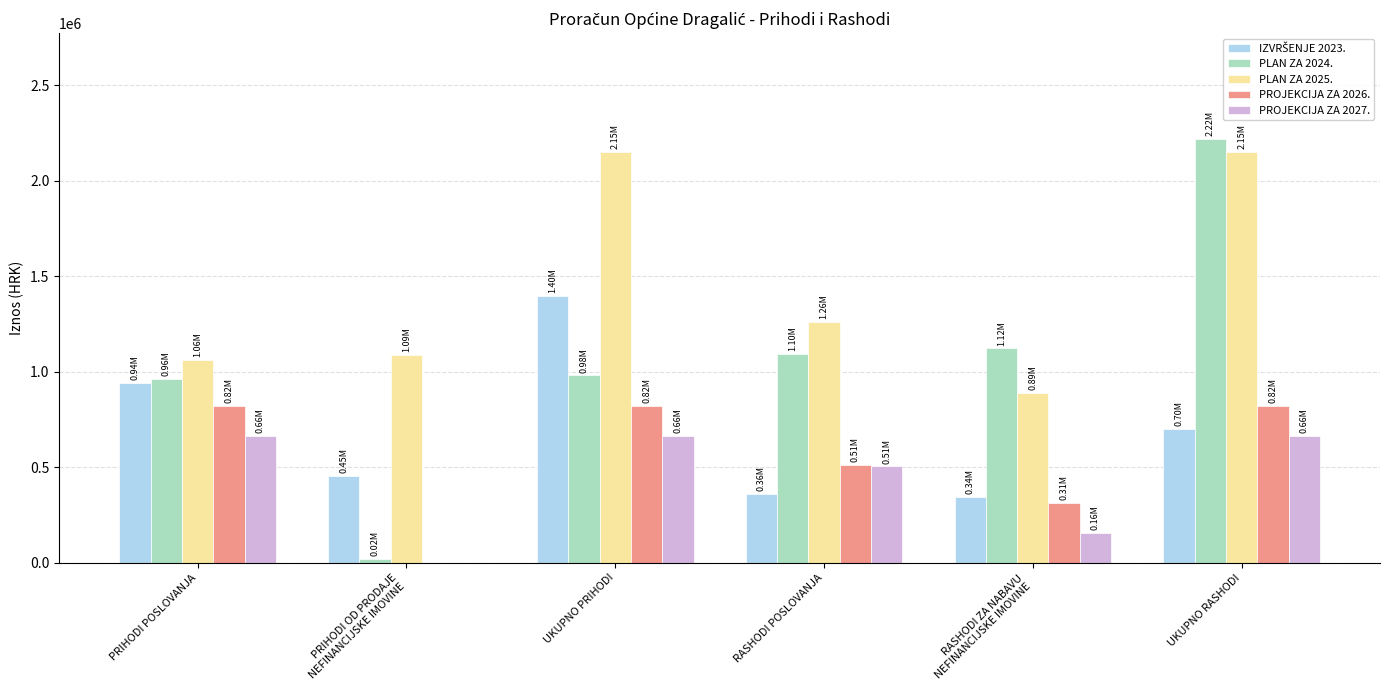

What is the sum of all PROJEKCIJA ZA 2026. values?

3296000.0